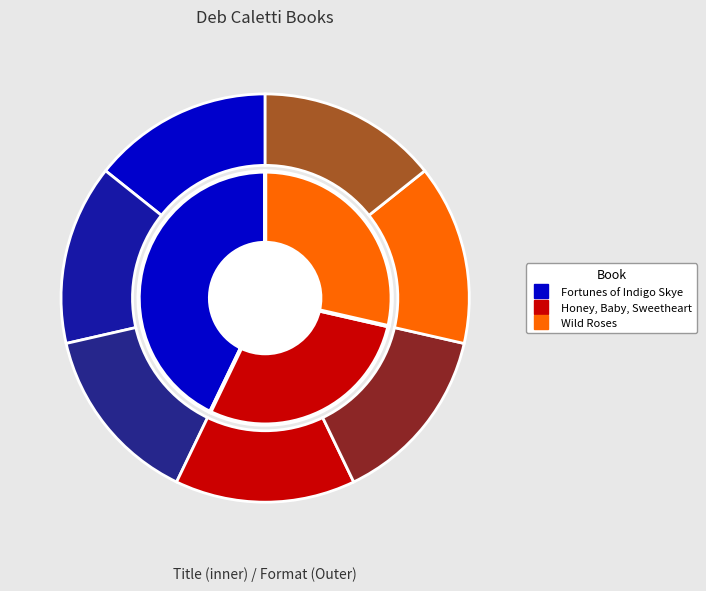

Which category has the biggest portion of the pie?

Fortunes of Indigo Skye